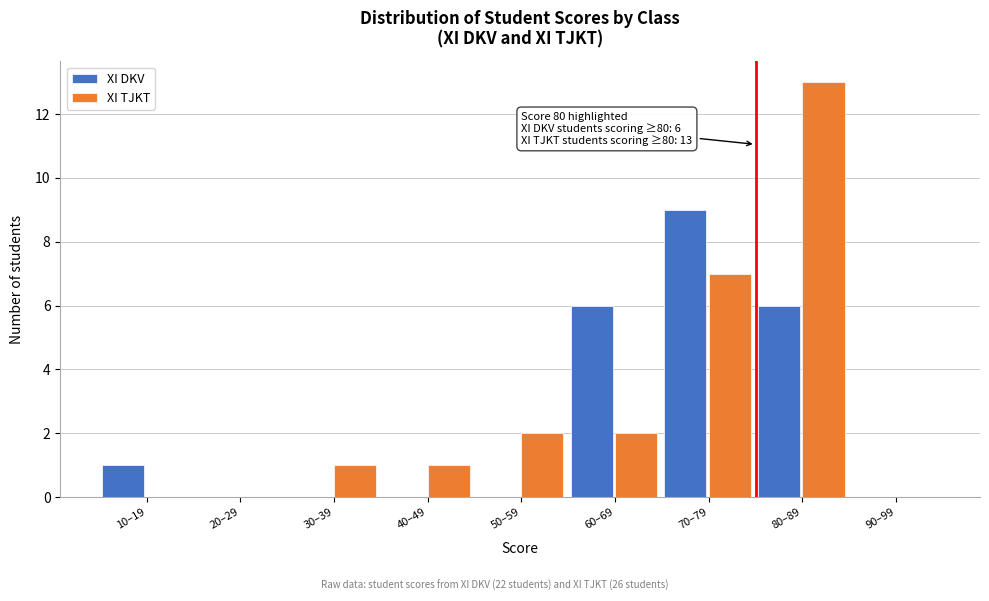

Reading right to left, transcribe all the data shown in this chart.

XI DKV: 90–99=0	80–89=6	70–79=9	60–69=6	50–59=0	40–49=0	30–39=0	20–29=0	10–19=1
XI TJKT: 90–99=0	80–89=13	70–79=7	60–69=2	50–59=2	40–49=1	30–39=1	20–29=0	10–19=0